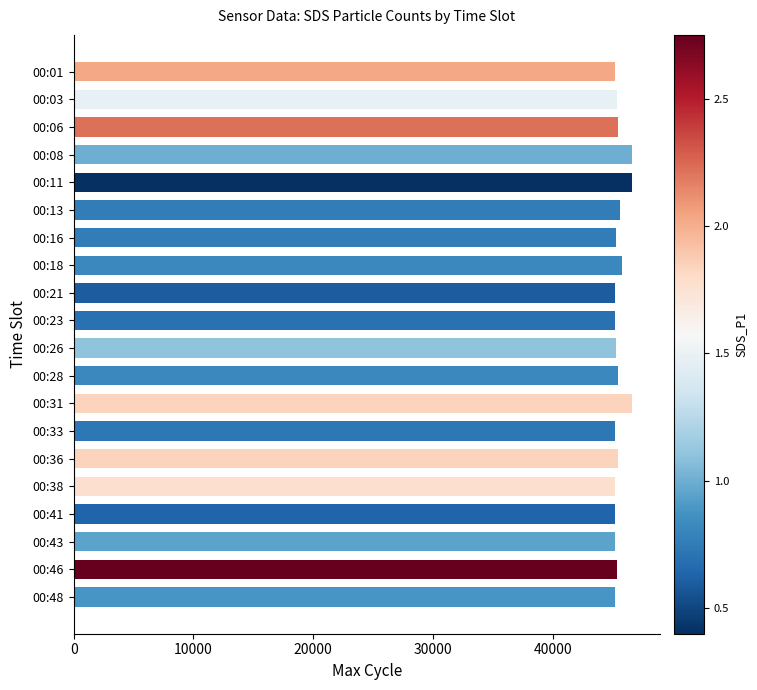

What is the value of the 5th bar from the top?

46615